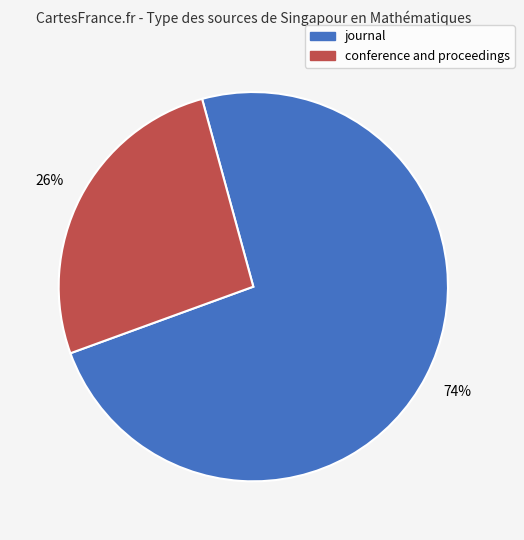

Approximately how many times larger is the value at journal compared to conference and proceedings?

2.8